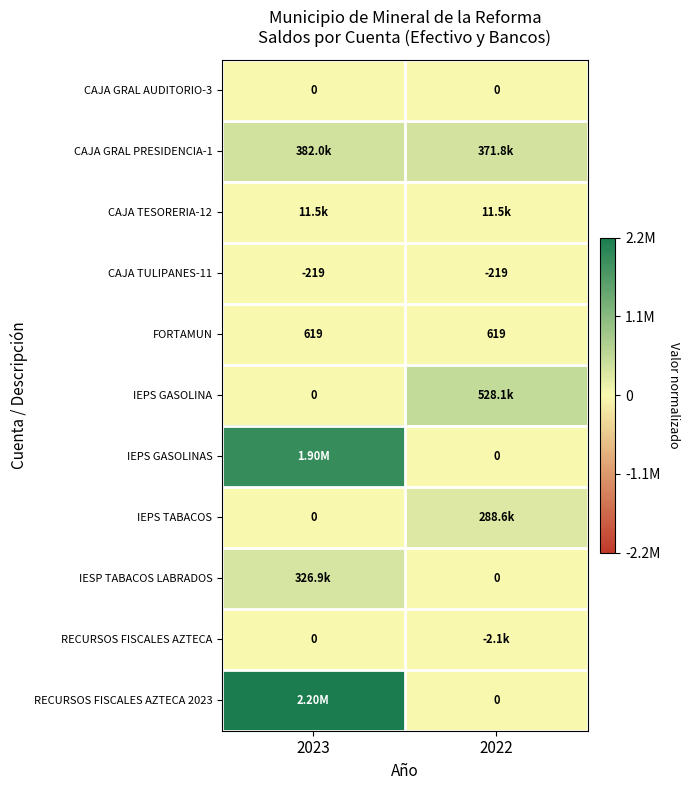

Is the value of CAJA TESORERIA-12 at 2023 greater than the value of CAJA GRAL PRESIDENCIA-1 at 2023?

No